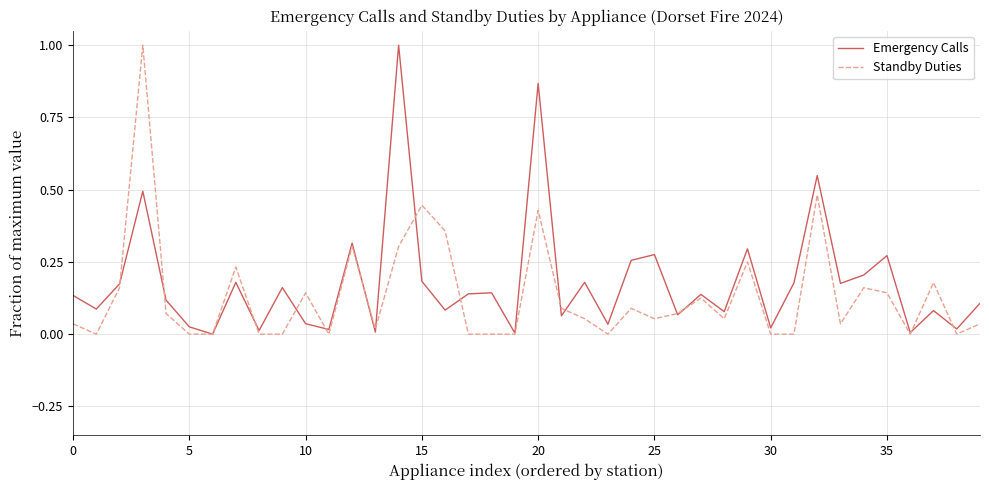

What is the maximum value shown in the chart?

1.0